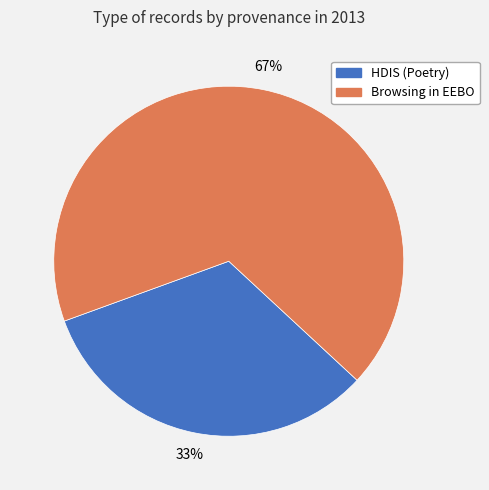

Which slice represents more than half of the pie?

Browsing in EEBO